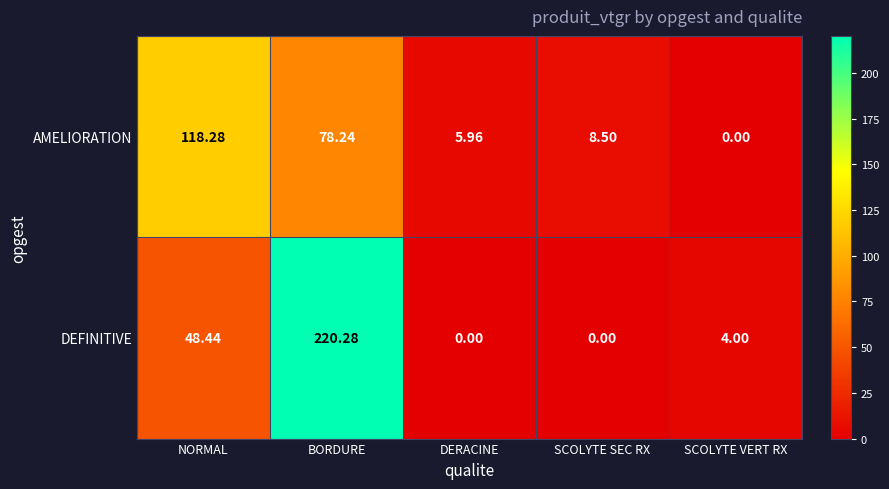

How many data points in DEFINITIVE are less than 4?

2